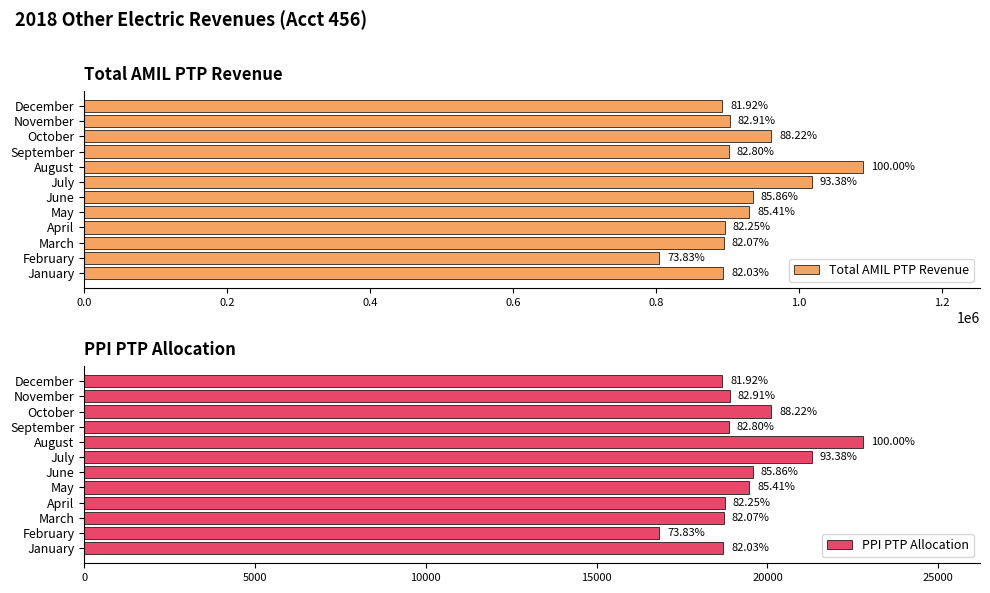

Which series has the largest total across all categories?

Total AMIL PTP Revenue